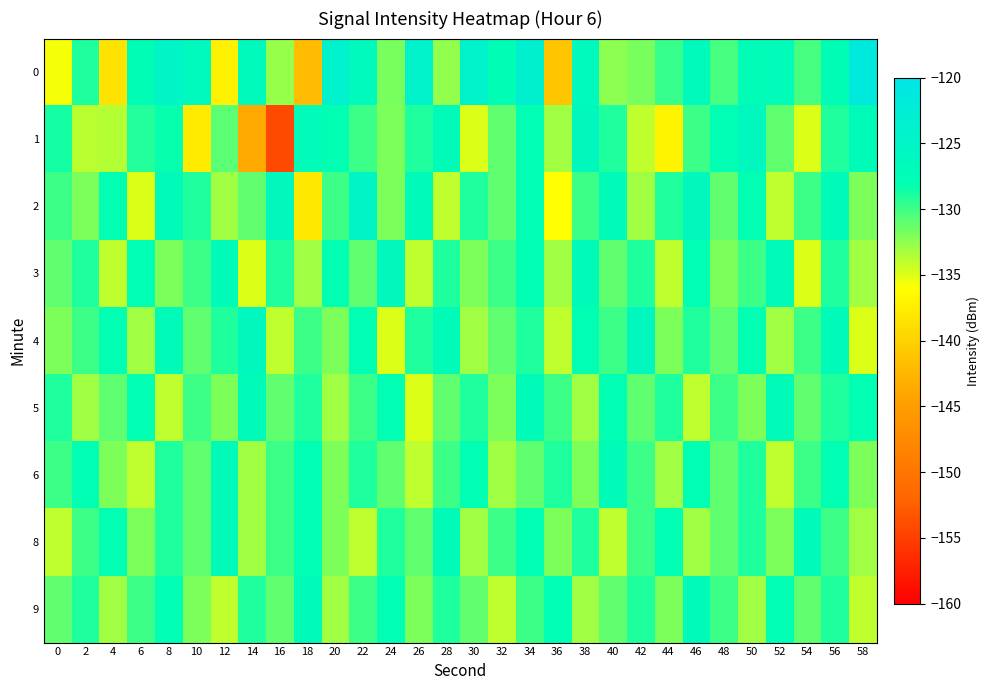

Between 40 and 54, which is larger?

54